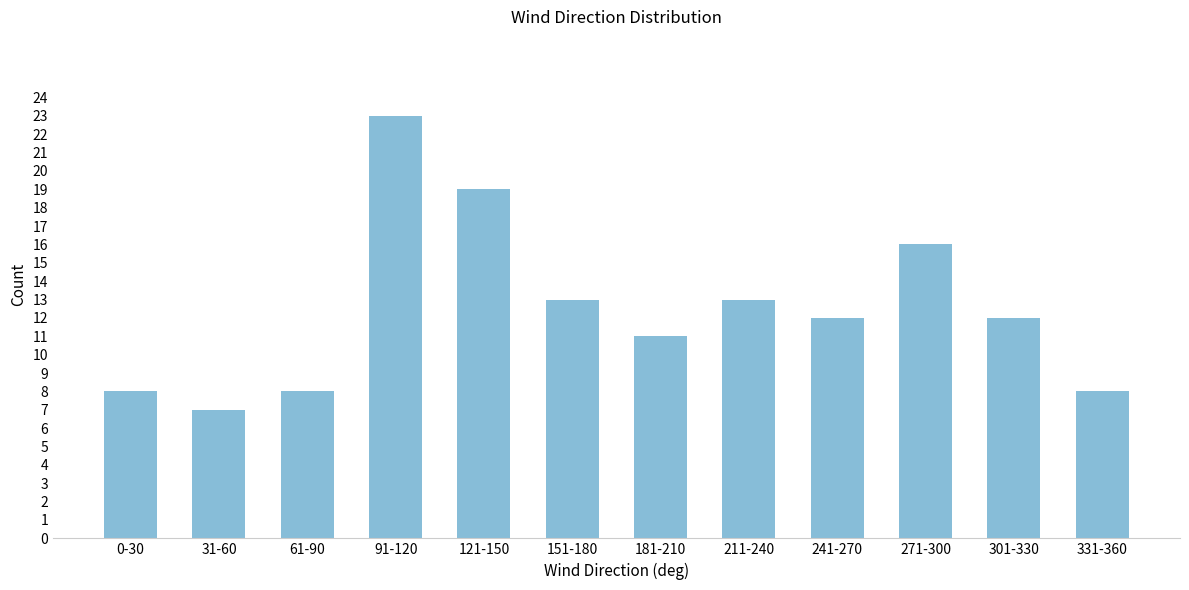

Reading left to right, transcribe all the data shown in this chart.

8	7	8	23	19	13	11	13	12	16	12	8